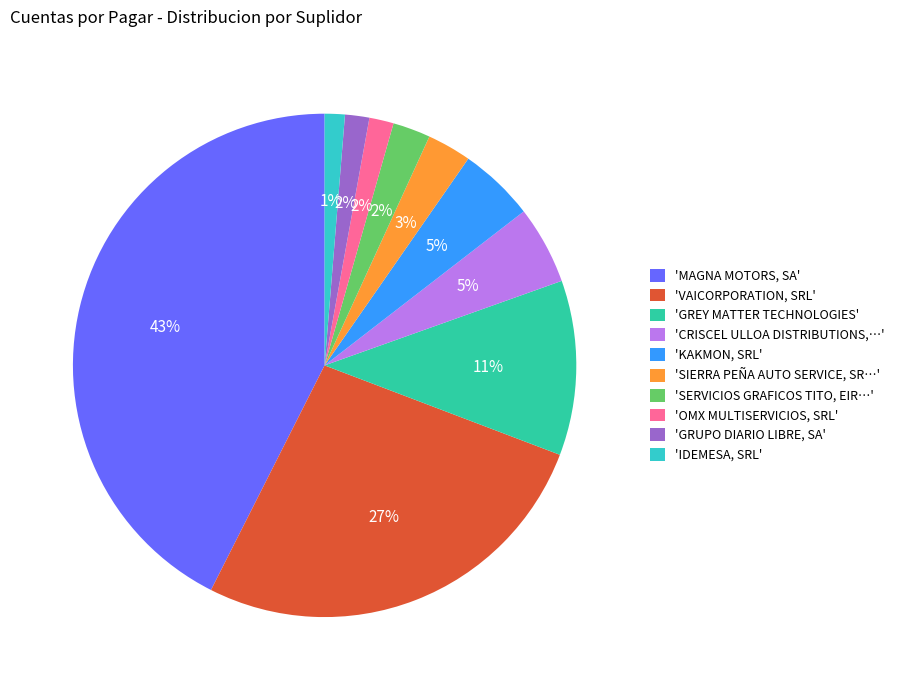

Which category has the biggest portion of the pie?

'MAGNA MOTORS, SA'